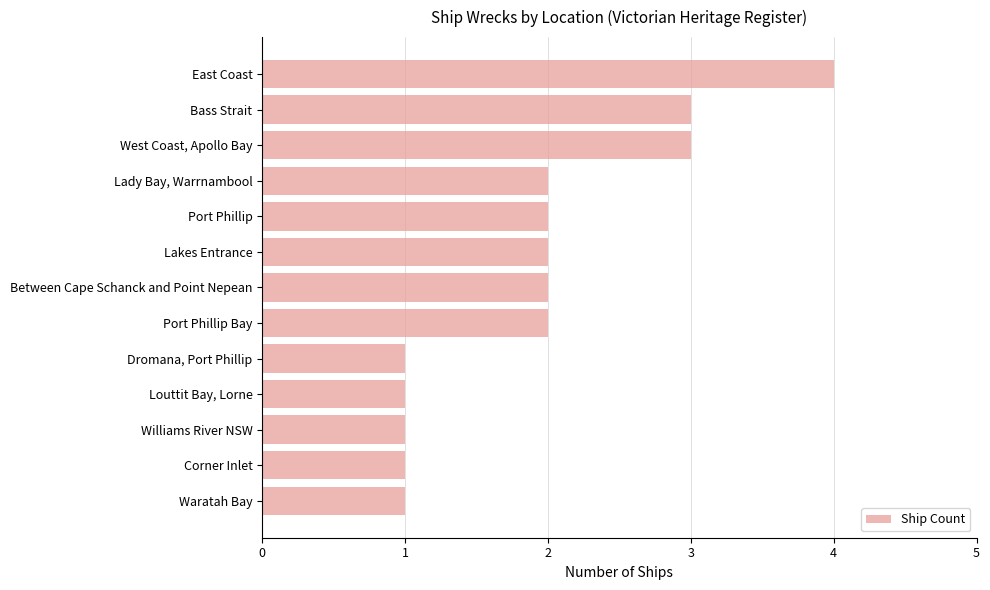

Reading top to bottom, transcribe all the data shown in this chart.

East Coast=4	Bass Strait=3	West Coast, Apollo Bay=3	Lady Bay, Warrnambool=2	Port Phillip=2	Lakes Entrance=2	Between Cape Schanck and Point Nepean=2	Port Phillip Bay=2	Dromana, Port Phillip=1	Louttit Bay, Lorne=1	Williams River NSW=1	Corner Inlet=1	Waratah Bay=1